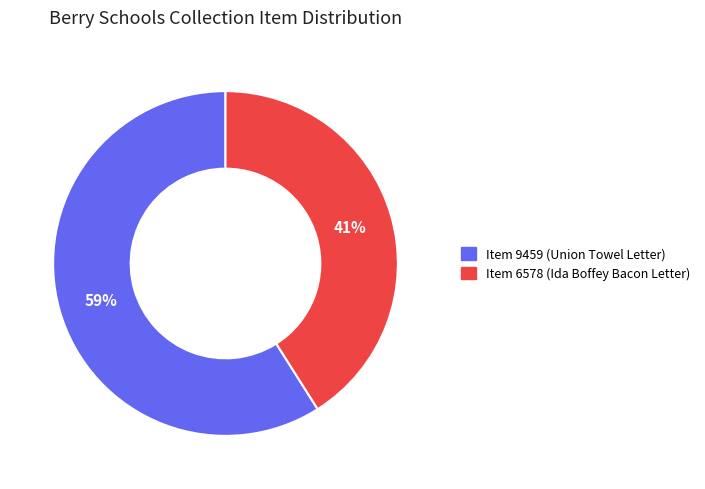

Which category has the biggest portion of the pie?

Item 9459 (Union Towel Letter)